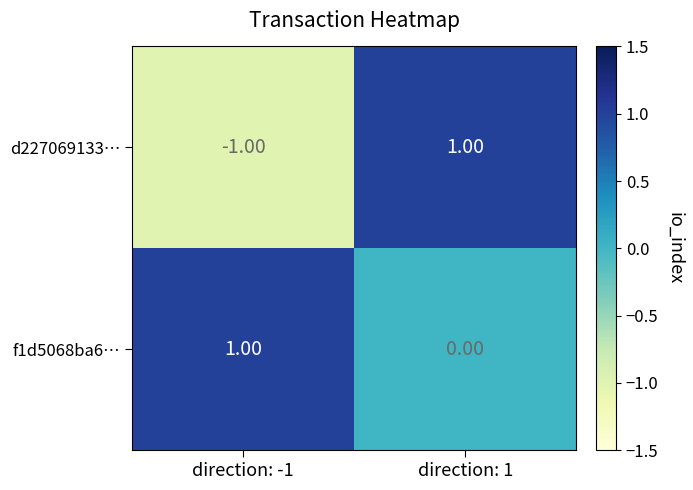

What is the minimum value shown in the chart?

-1